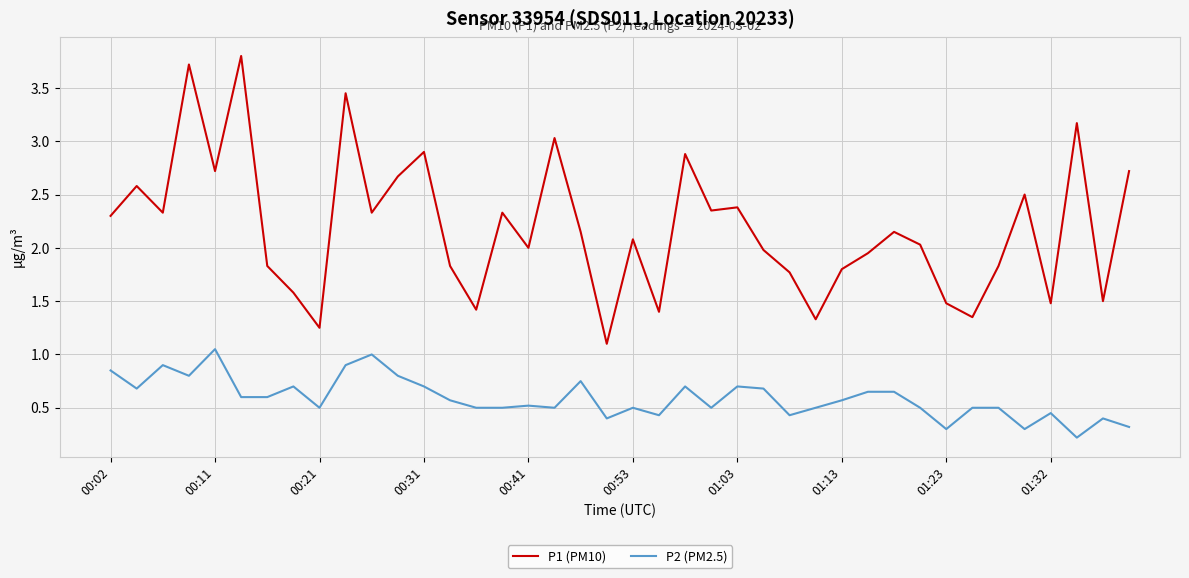

What is the maximum value shown in the chart?

3.8